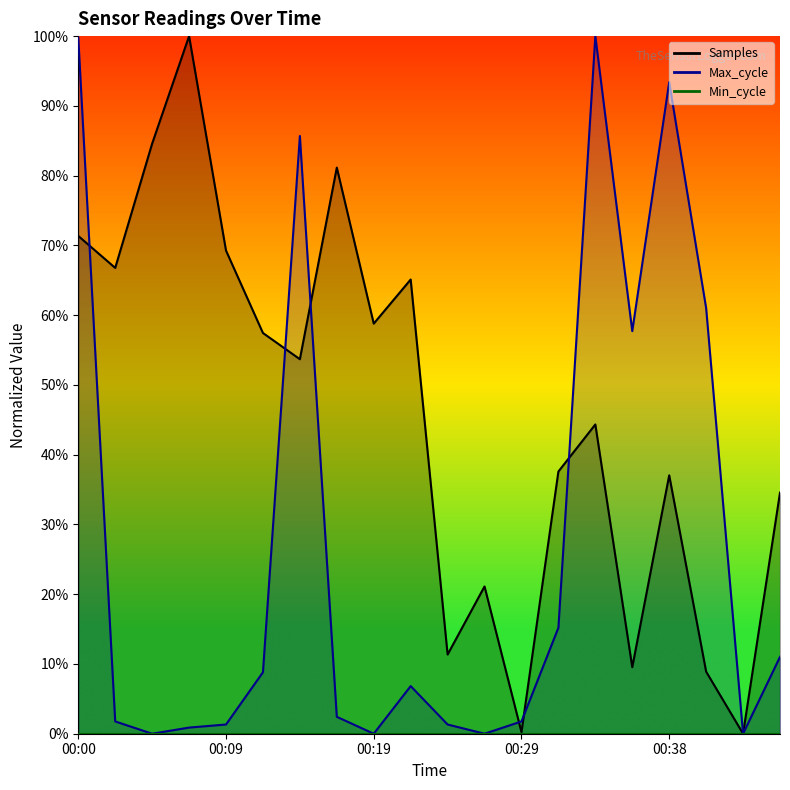

Does the chart have visible grid lines?

No